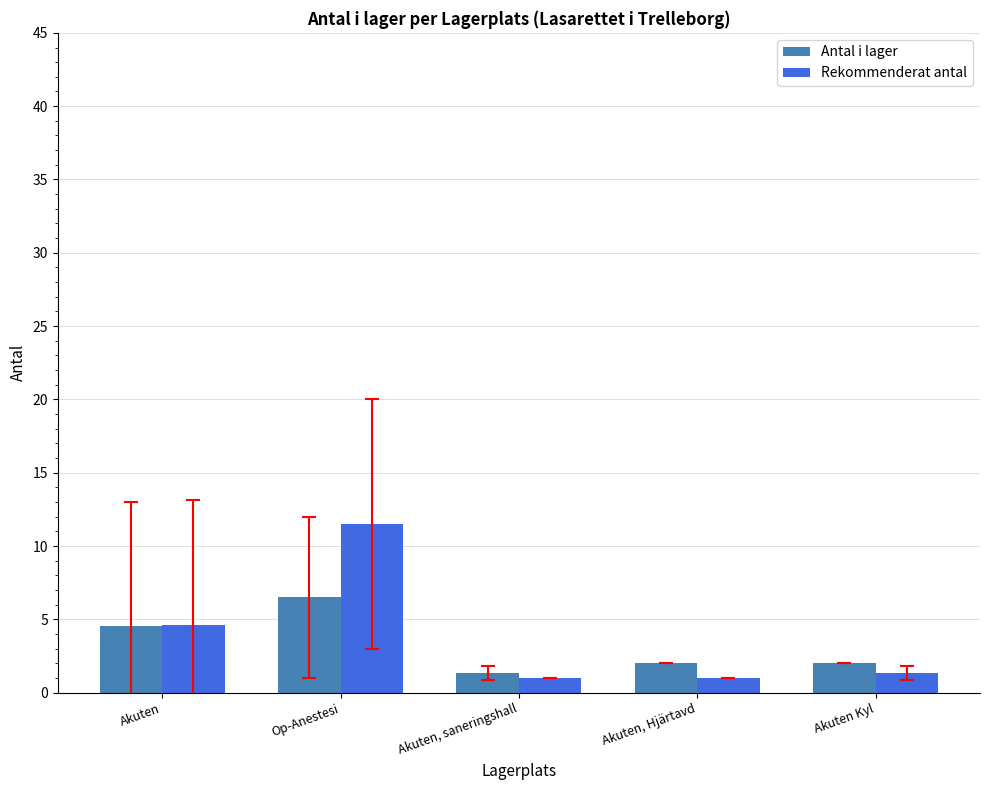

What is the difference between the Antal i lager values at Akuten Kyl and Akuten, saneringshall?

0.7